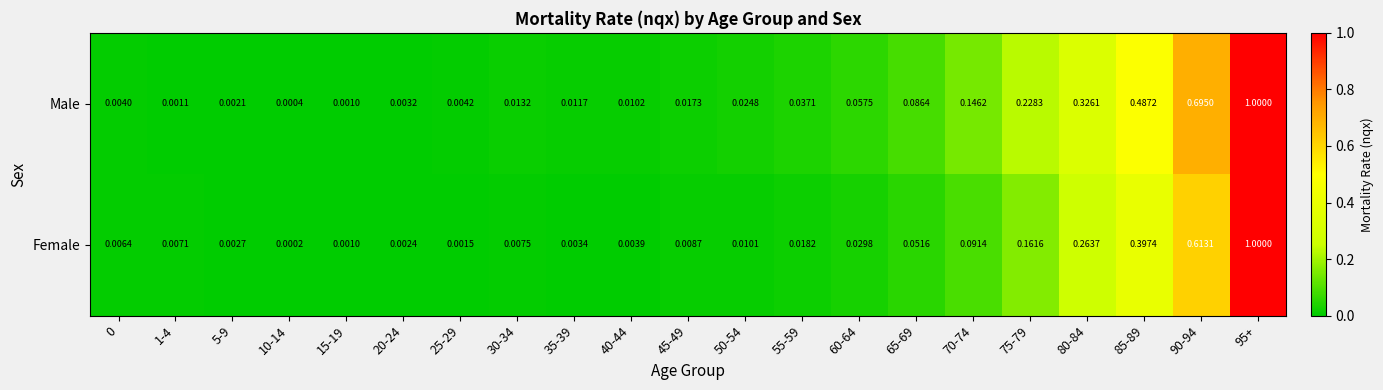

Between 0 and 5-9, which series saw the biggest shift?

Female